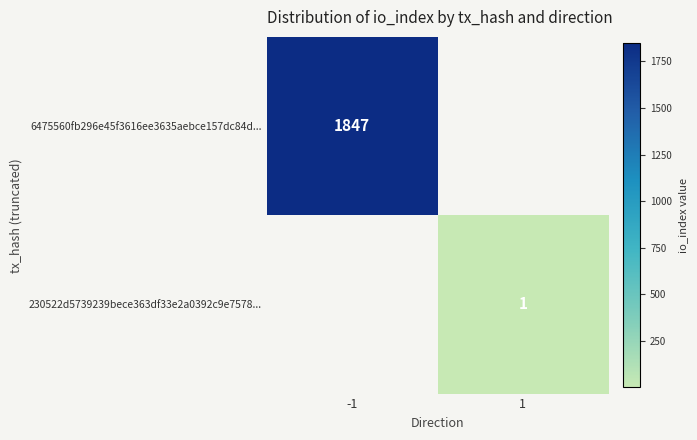

The value of 230522d5739239bece363df33e2a0392c9e7578... at 1 is 1. True or false?

True